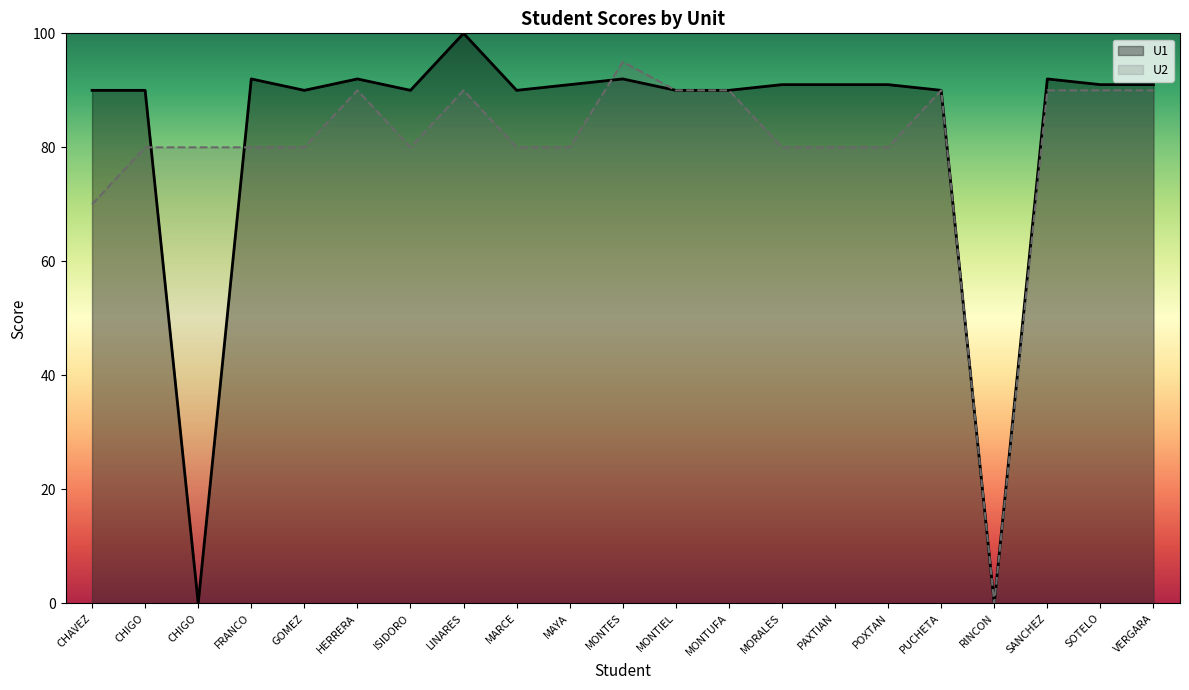

Is it true that U1 equals 0 at RINCON?

True